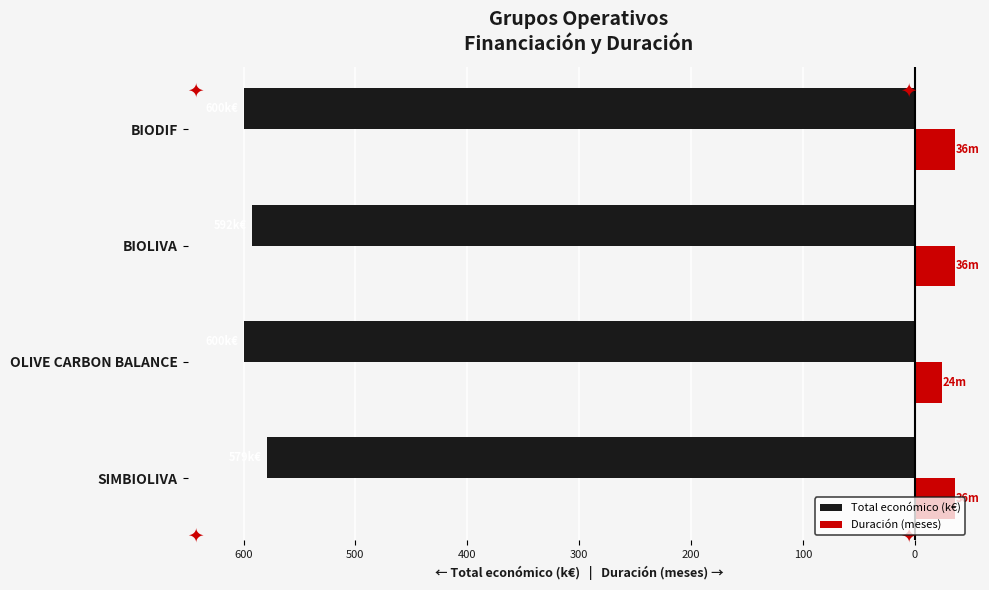

What is the value of the Duración (meses) bar at the 3rd from the left?

36.0